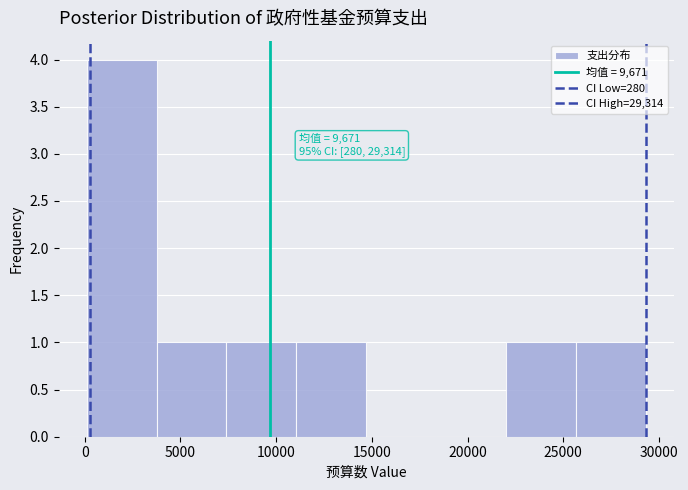

Which range on the x-axis has the tallest bar?

0 to 4000